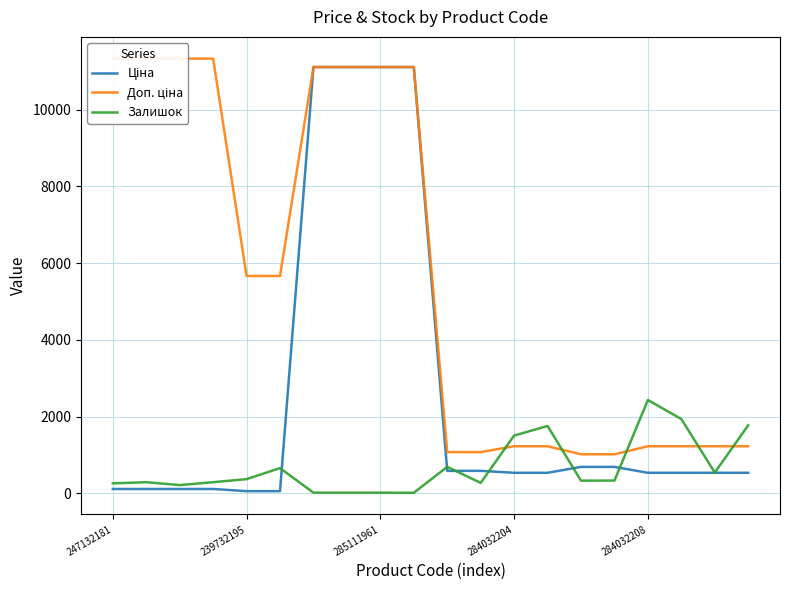

At which label is Залишок closest to 1223?

284032204